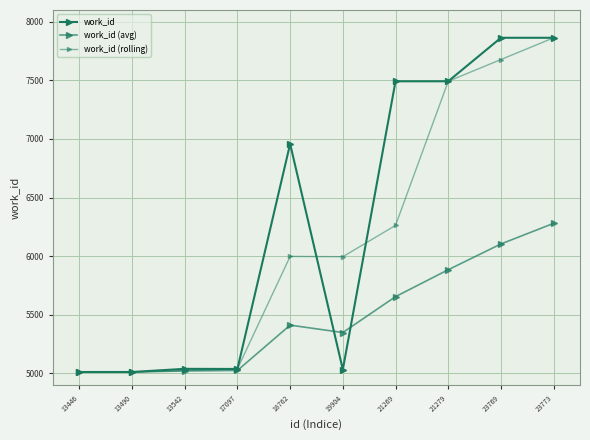

Is this an area chart (filled region under the line)?

No